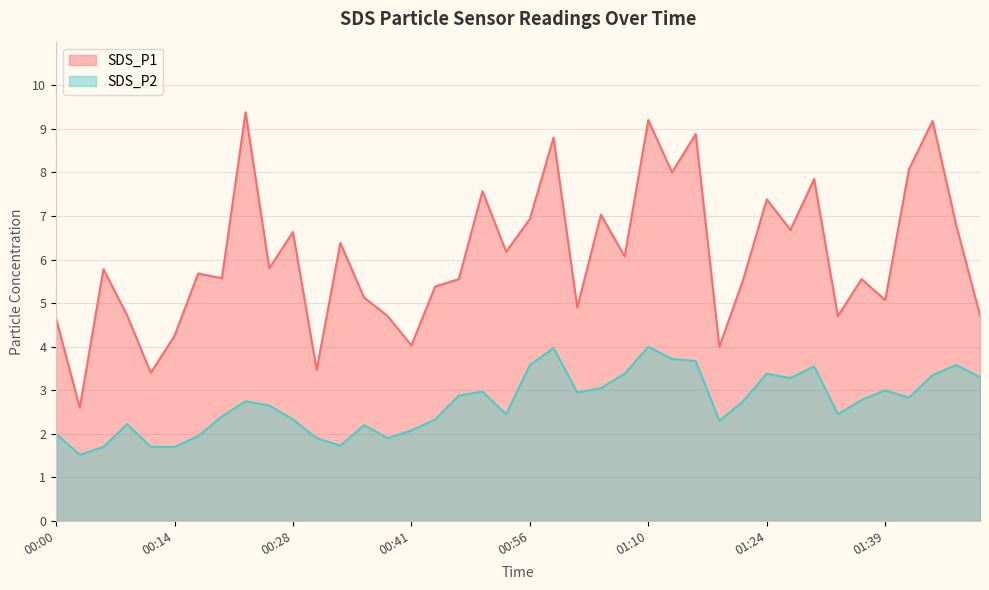

How many data points does each series have?

40